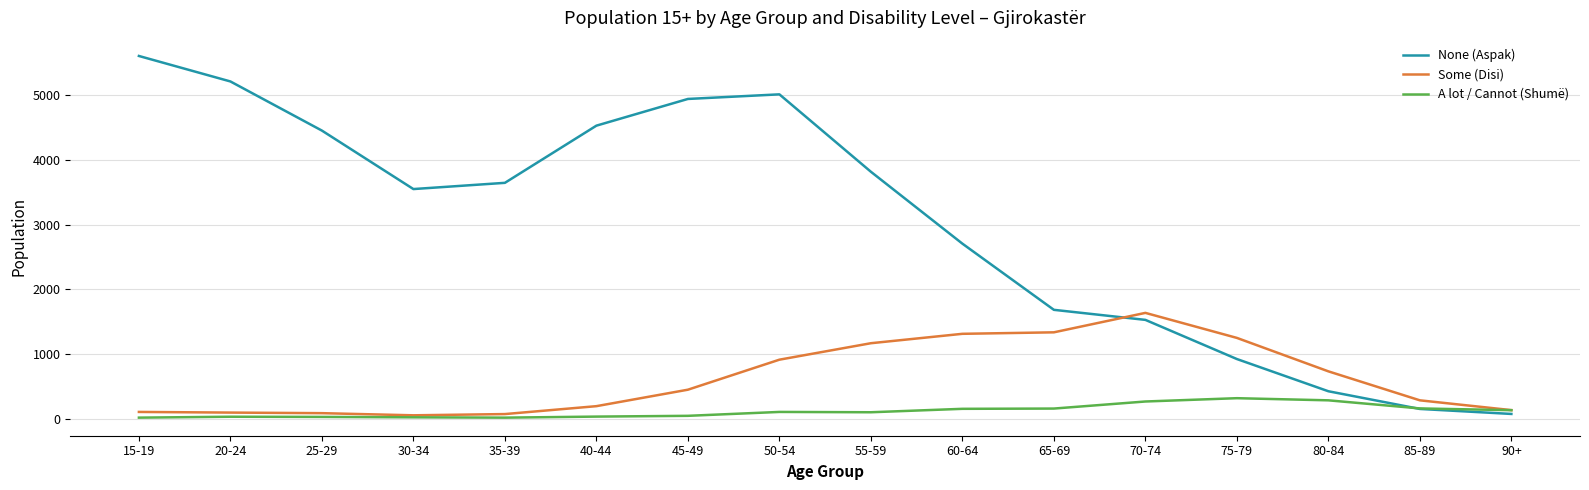

Rank the series by their maximum value, from lowest to highest.

A lot / Cannot (Shumë), Some (Disi), None (Aspak)